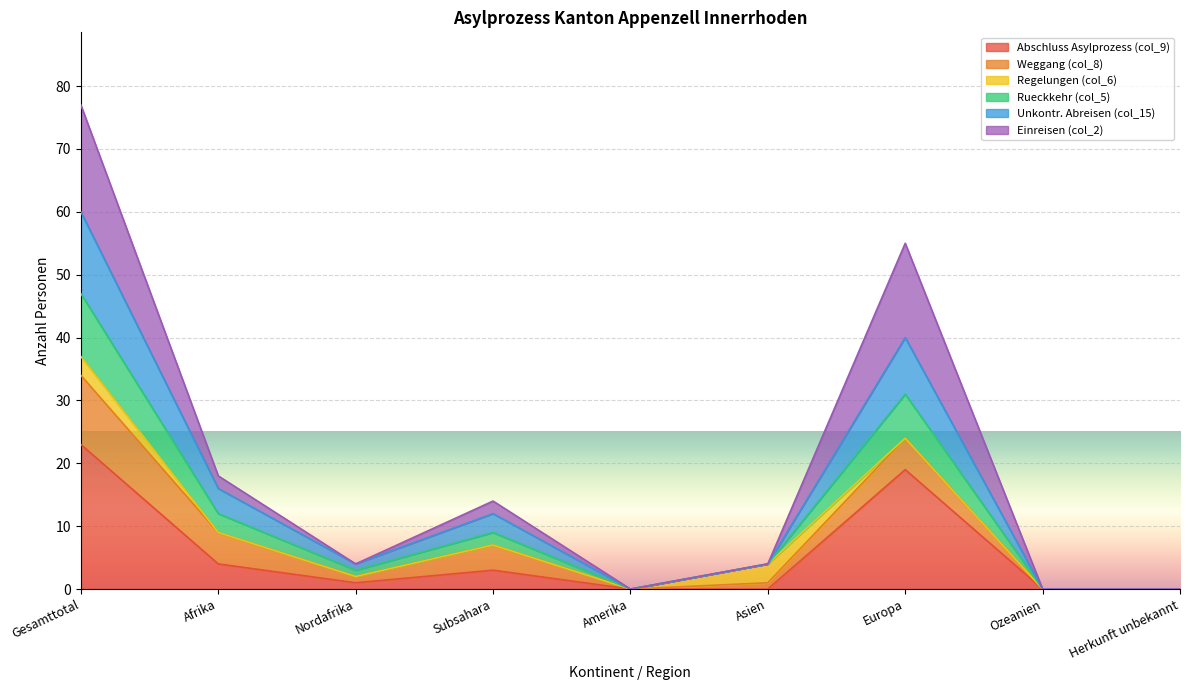

True or false: Einreisen (col_2) has a value of 4 at Nordafrika.

True